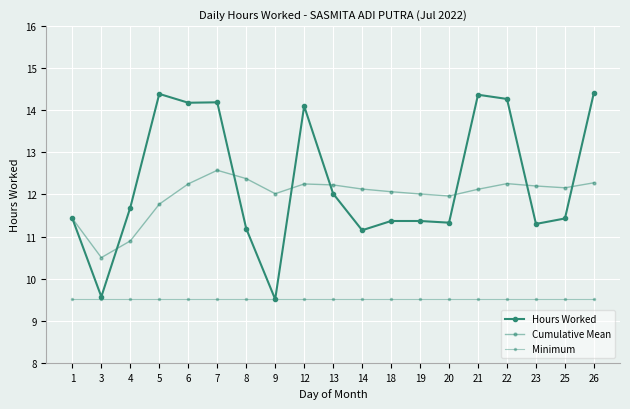

True or false: Hours Worked and Cumulative Mean cross at least once.

True